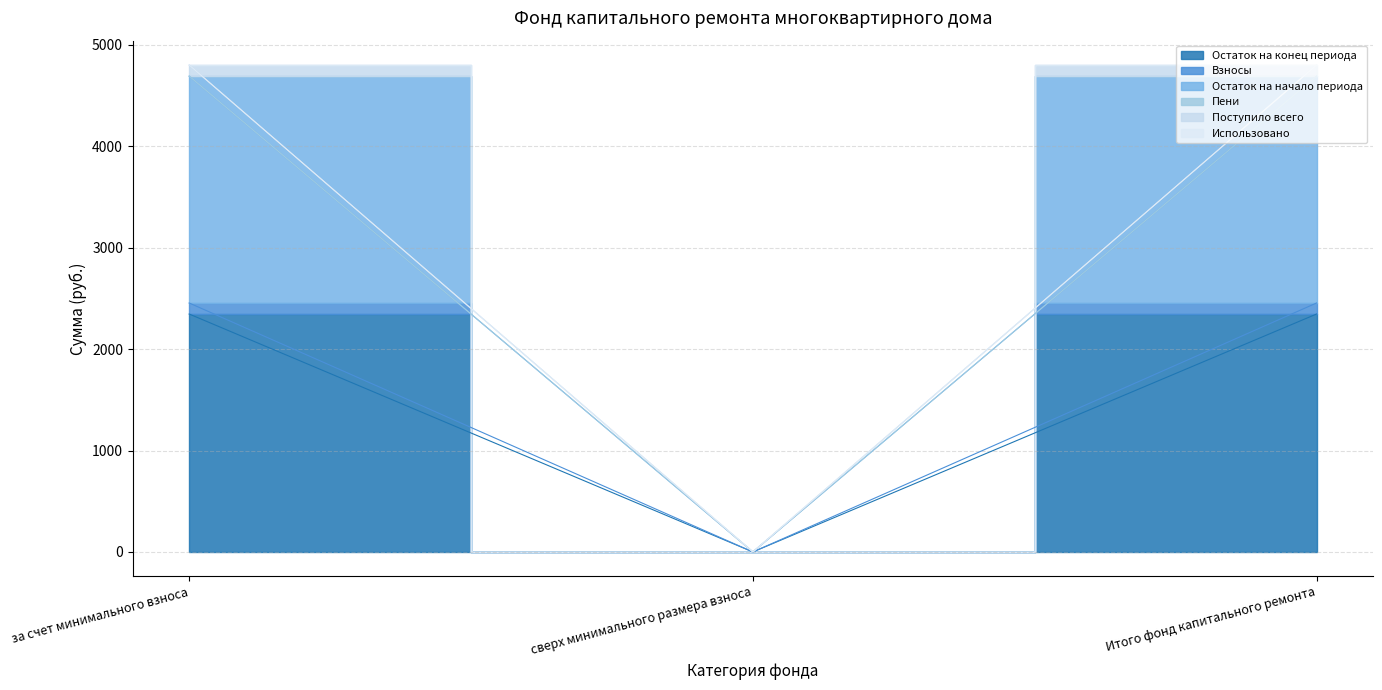

What is the maximum value for Остаток на начало периода?

4692.0